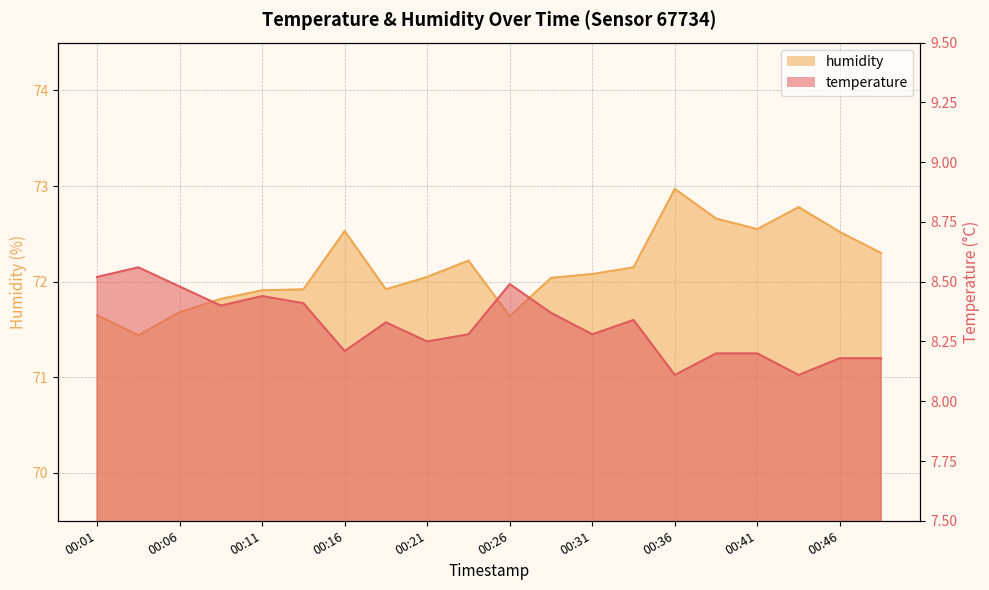

What is the difference between the temperature values at 00:03 and 00:41?

0.4